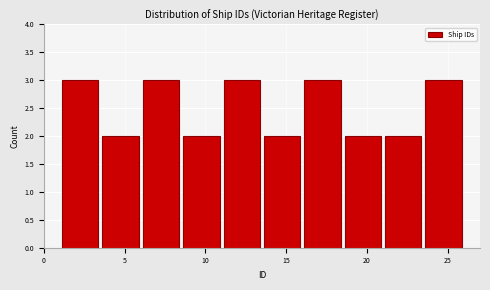

How tall is the bar that spans 16.0 to 18.5 on the x-axis? The values are not printed on the chart, so give them approximately, as read against the axis.

3